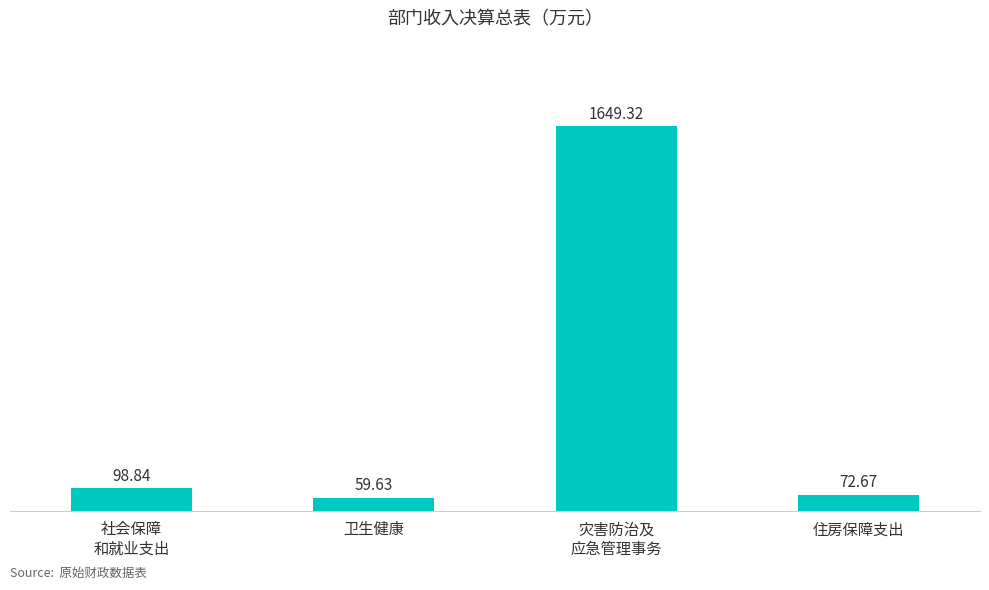

Which has a higher value, 社会保障
和就业支出 or 灾害防治及
应急管理事务?

灾害防治及
应急管理事务